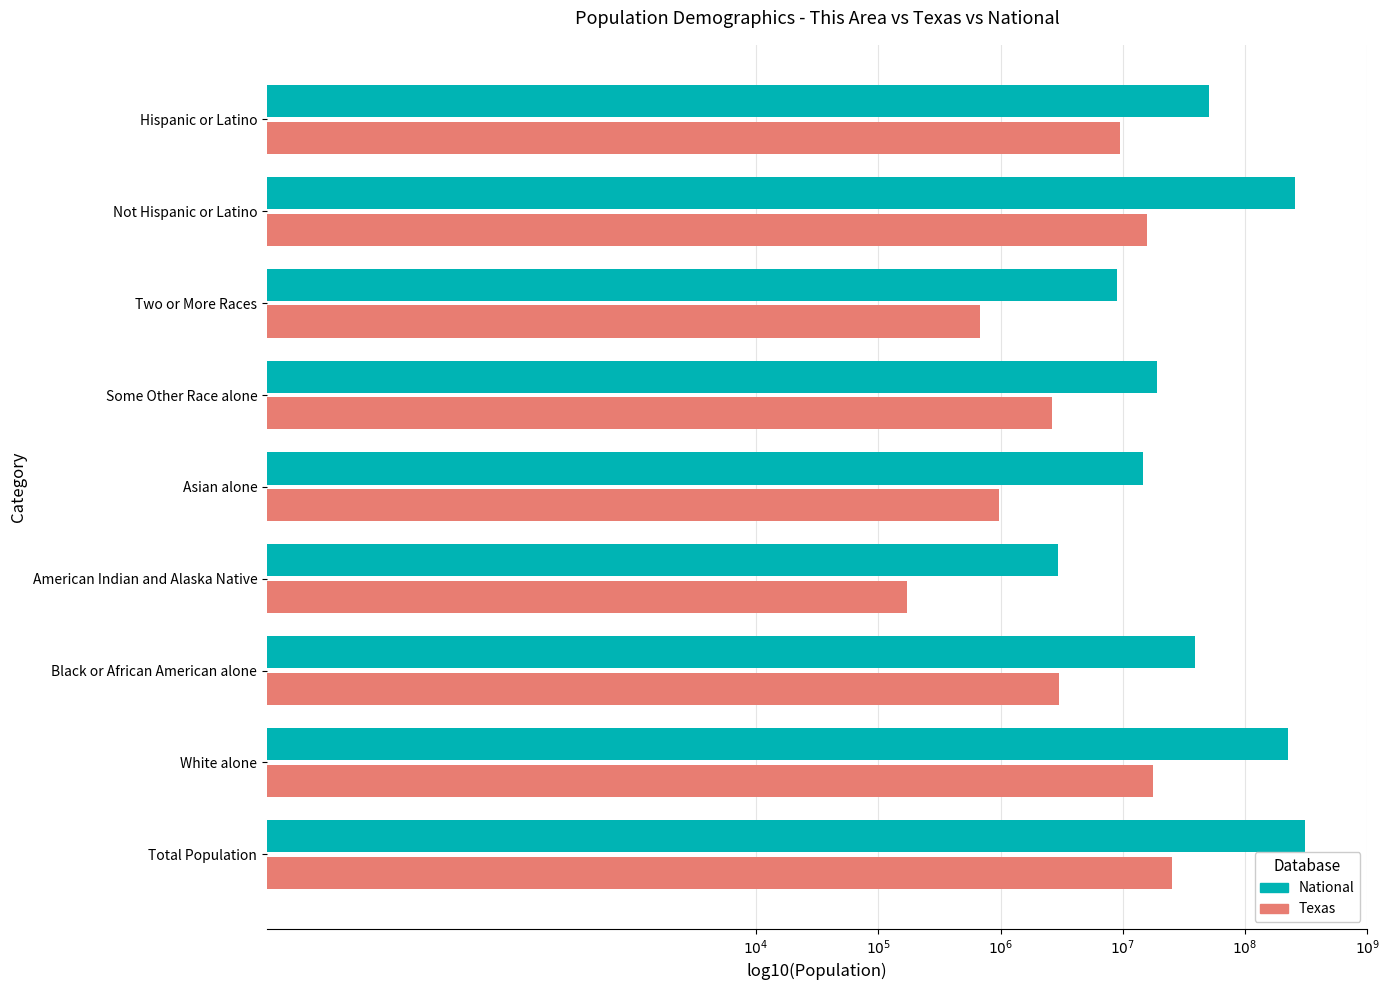

What are all the series names shown in the legend?

National, Texas